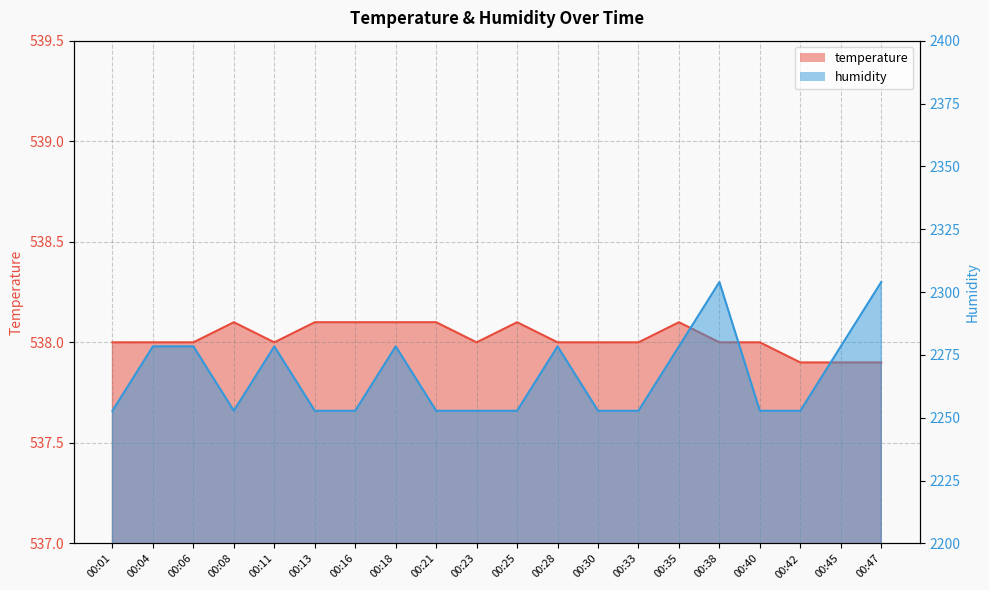

The humidity series shows 2252.8 at 00:25. True or false?

True